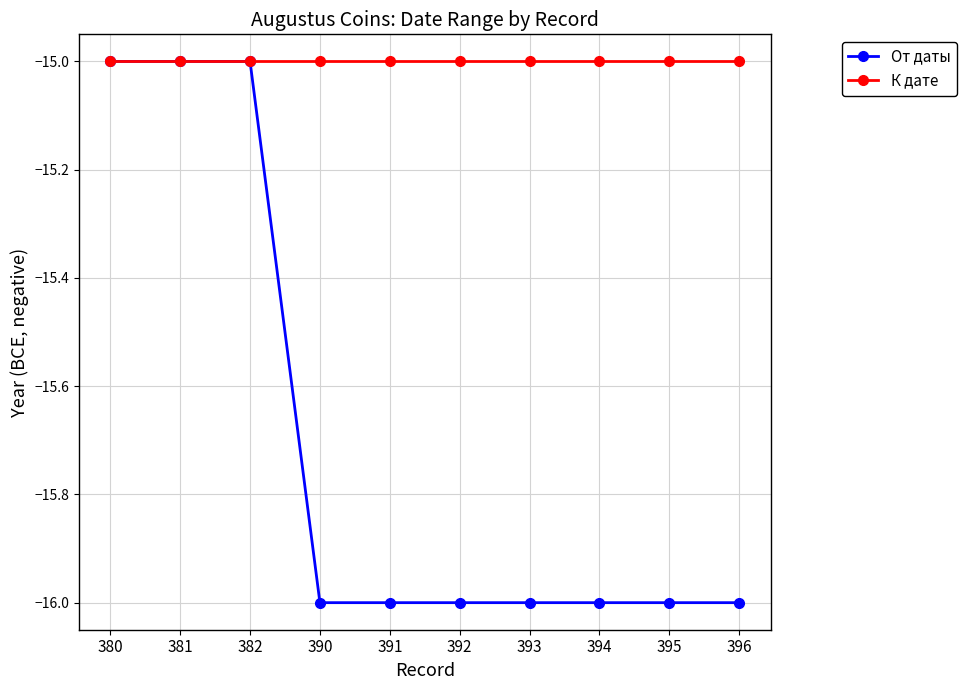

How many lines are shown in the chart?

2